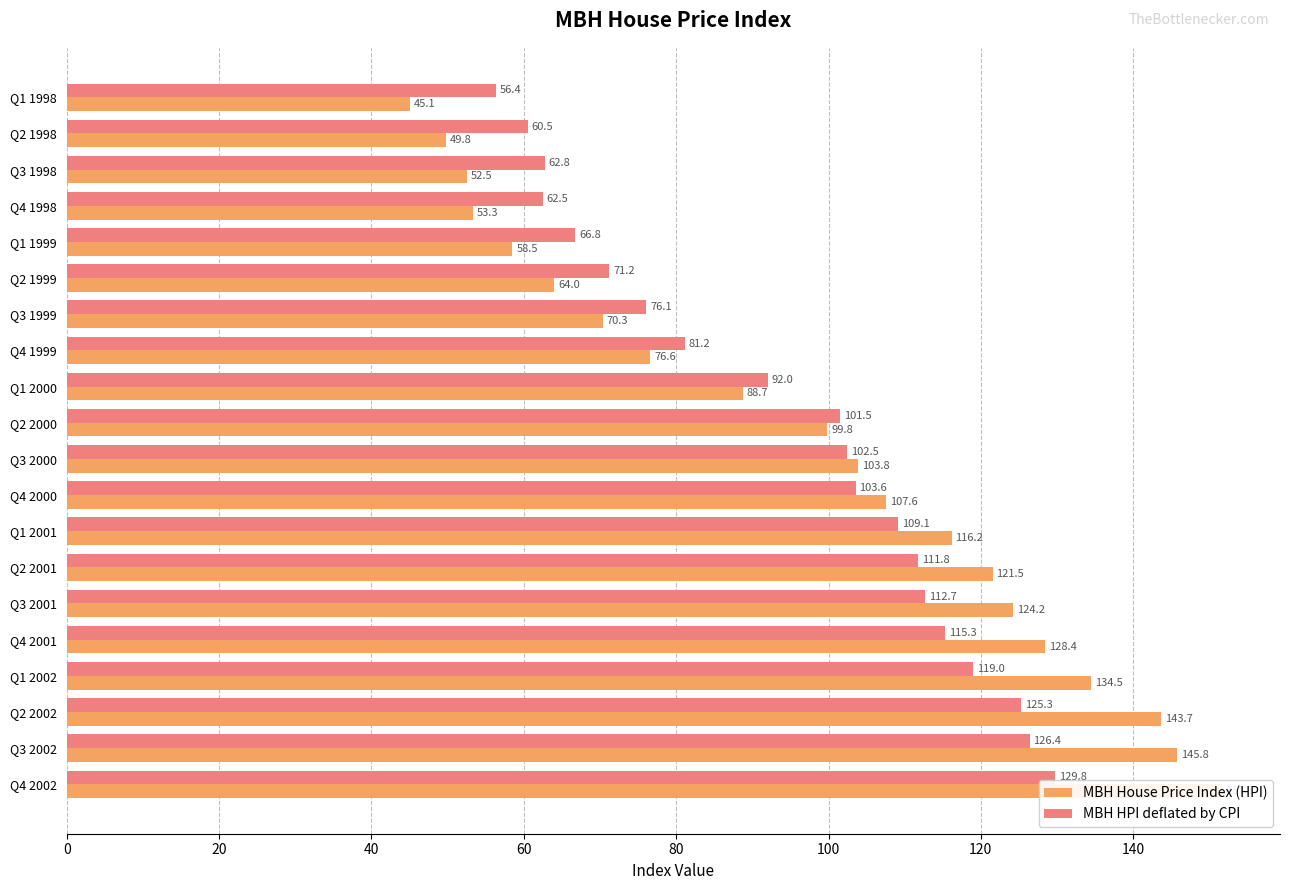

Reading left to right, what are all the values shown in this chart?

MBH House Price Index (HPI): 45.1	49.8	52.5	53.3	58.5	64.0	70.3	76.6	88.7	99.8	103.8	107.6	116.2	121.5	124.2	128.4	134.5	143.7	145.8	151.7
MBH HPI deflated by CPI: 56.4	60.5	62.8	62.5	66.8	71.2	76.1	81.2	92.0	101.5	102.5	103.6	109.1	111.8	112.7	115.3	119.0	125.3	126.4	129.8